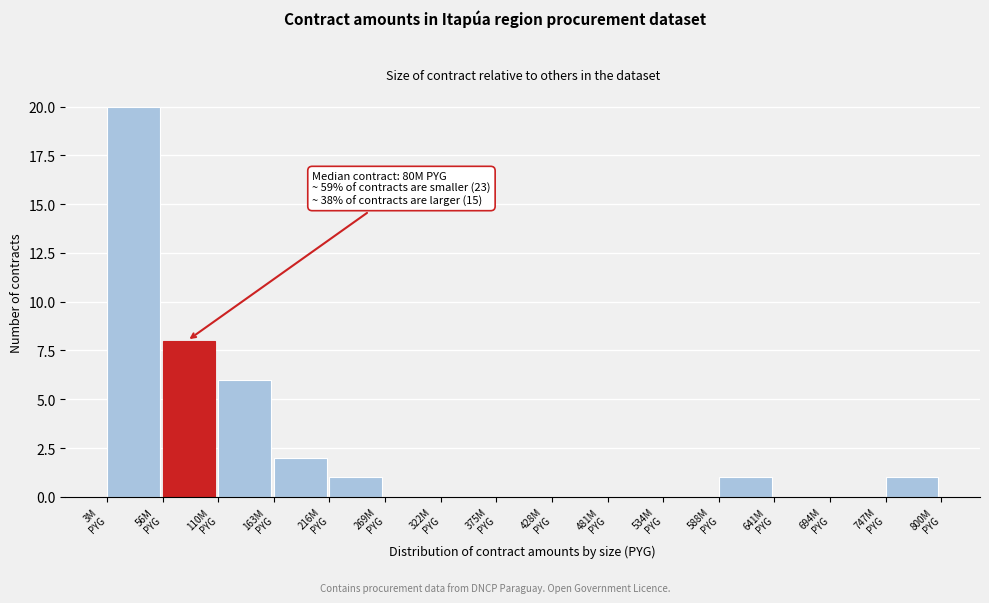

What is the greatest value displayed?

20